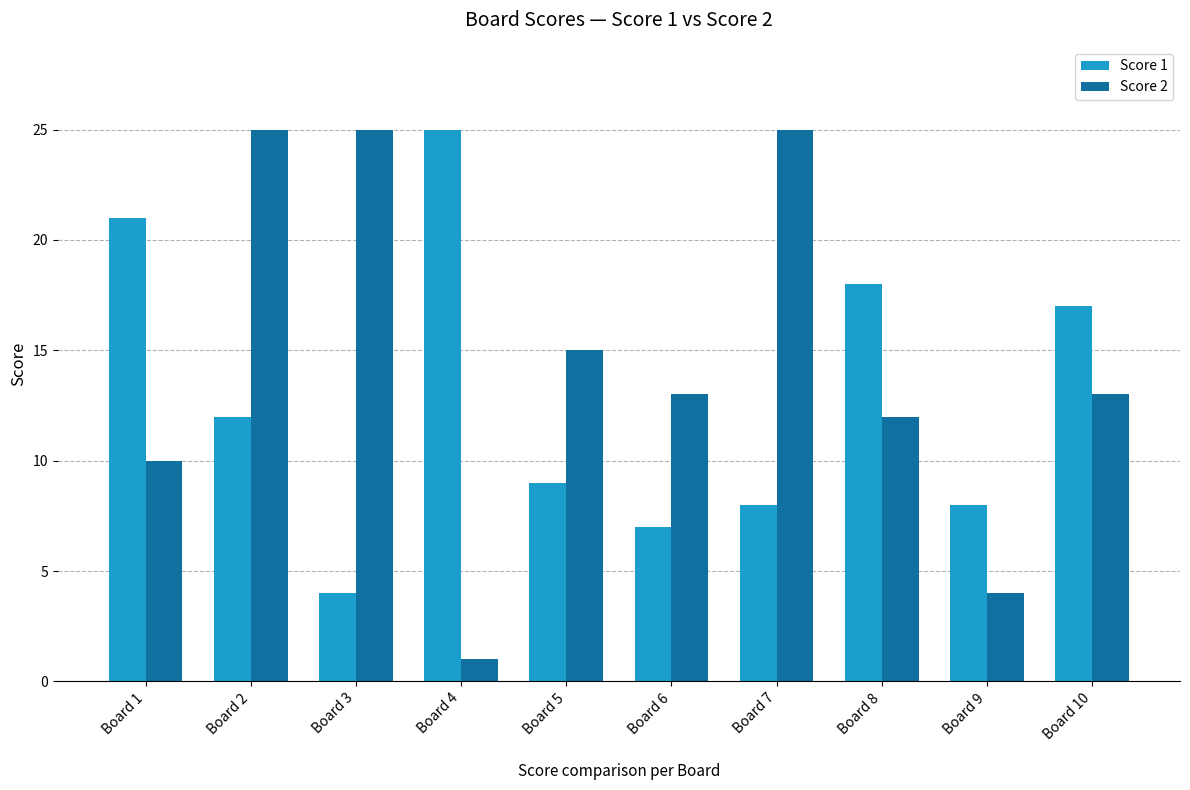

What is the difference between the second highest and minimum values in the Score 2 series?

24